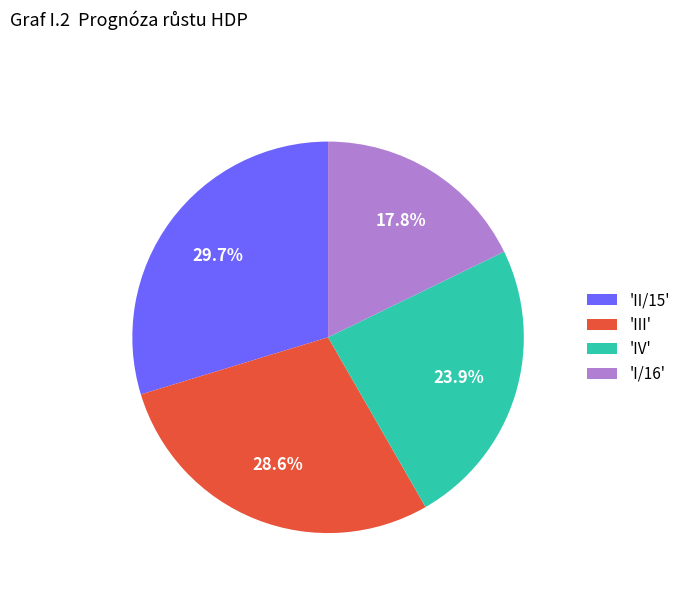

Which slice is the smallest?

'I/16'